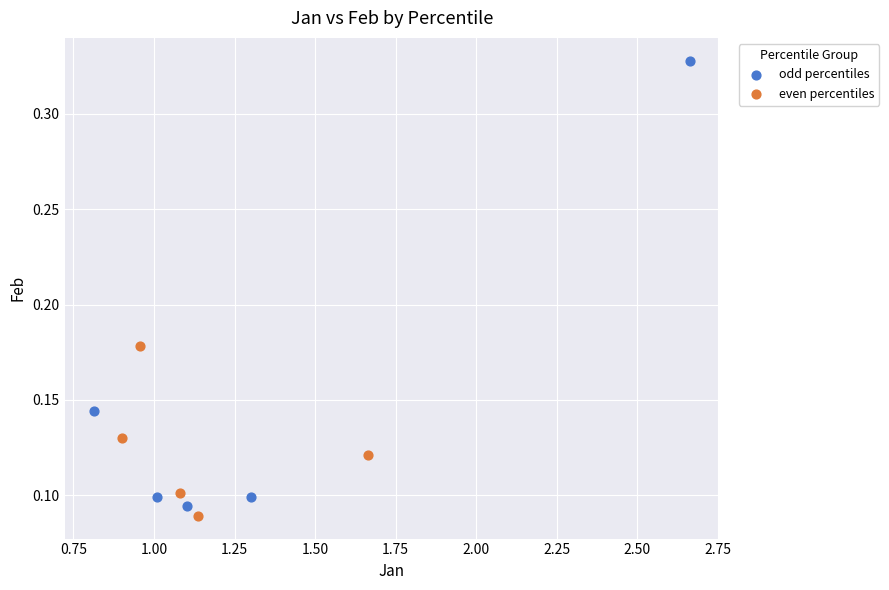

Which series contains the highest Y value?

odd percentiles